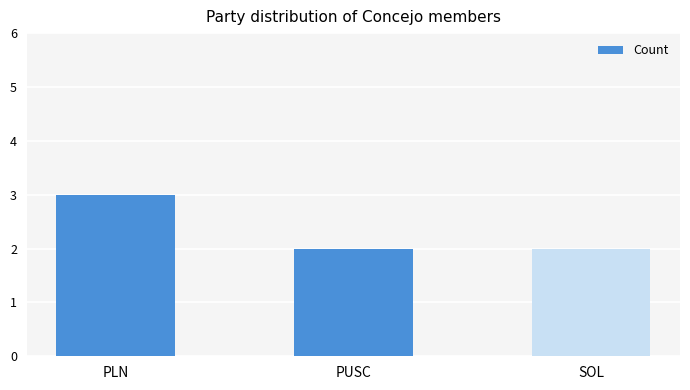

The chart shows a value of 3 at SOL. True or false?

False